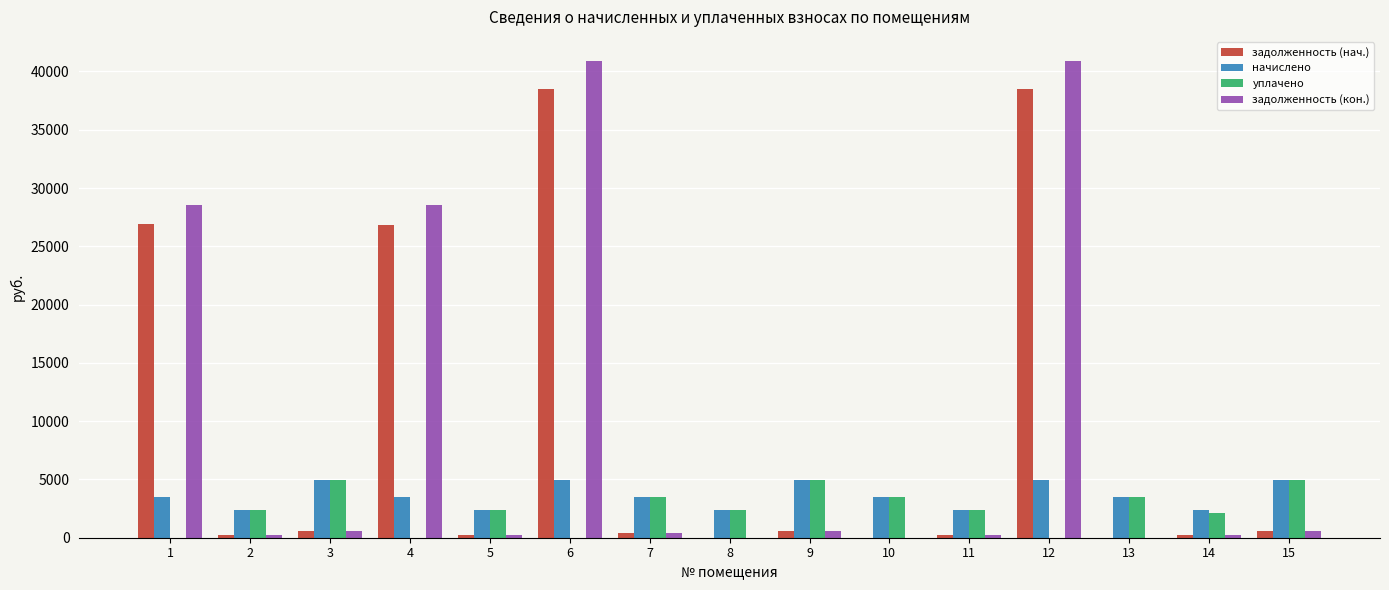

Between 4 and 9, which series saw the biggest shift?

задолженность (кон.)